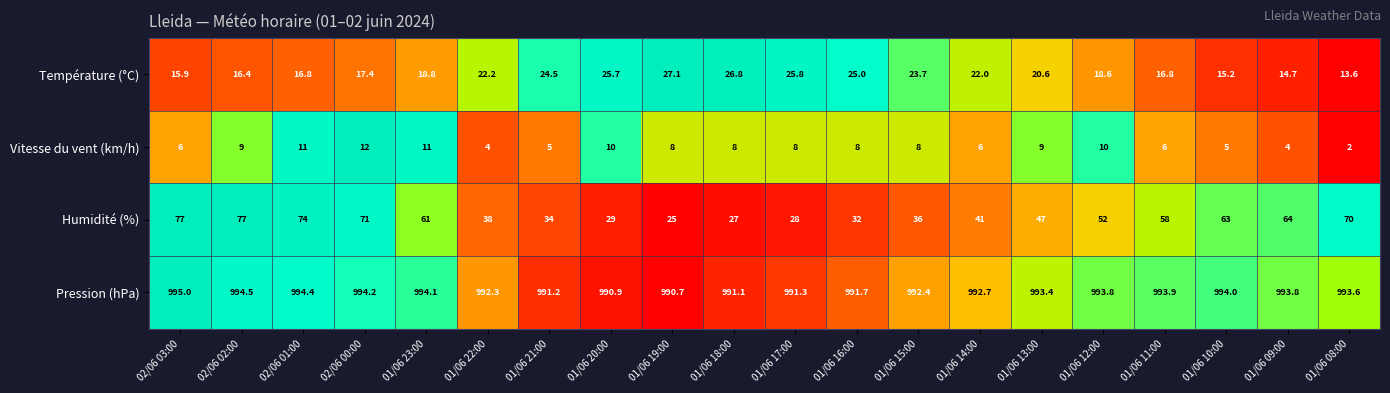

The Température (°C) series shows 28.2 at 02/06 00:00. True or false?

False